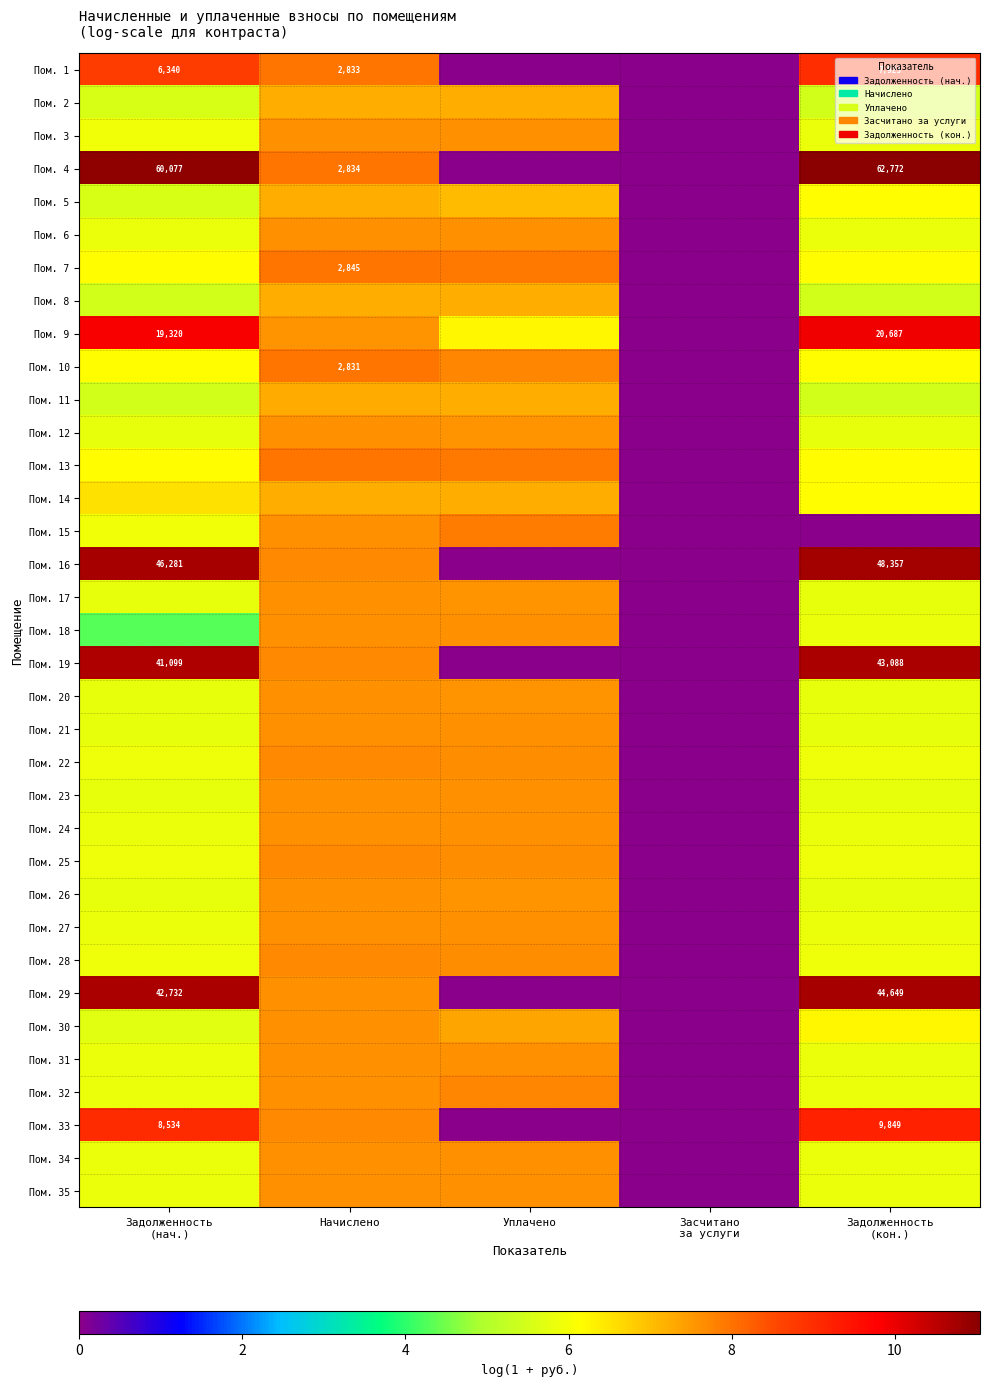

Count the number of categories in the chart.

5